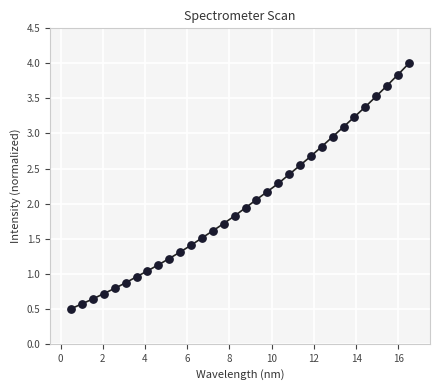

What is the range of X values (max minus min)?

16.0